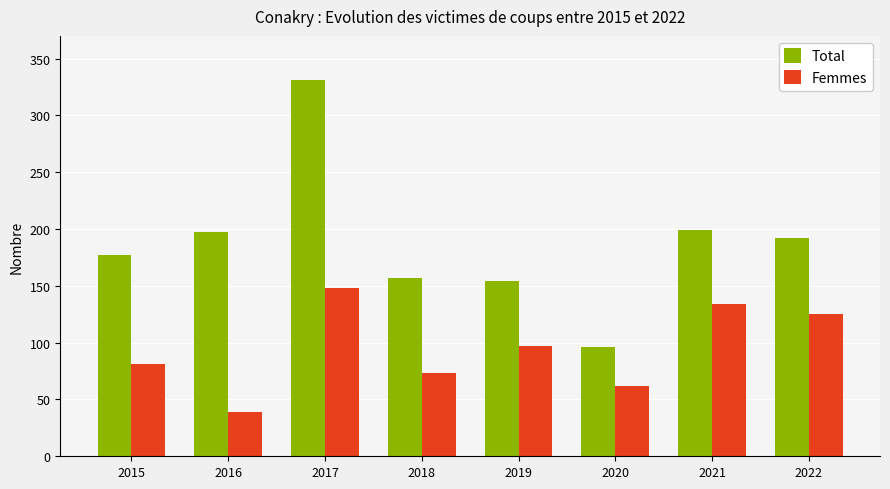

At which label does Total first exceed 192?

2016